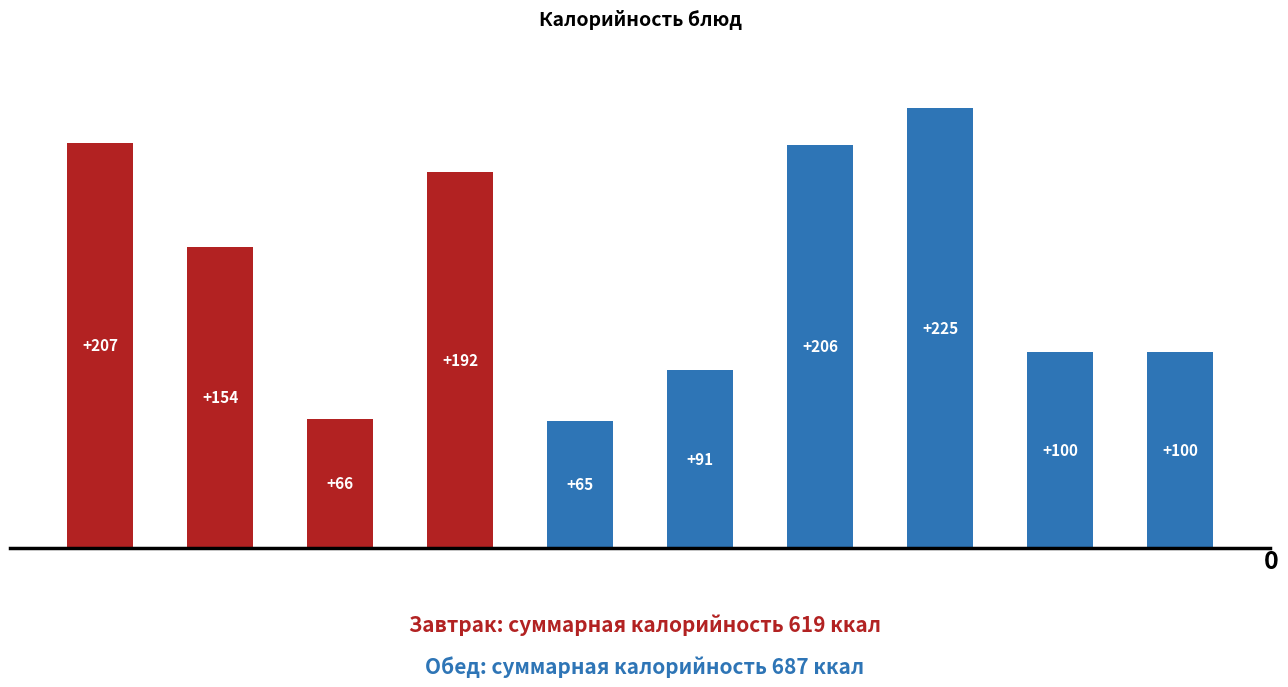

What is the difference between the maximum and minimum values?

160